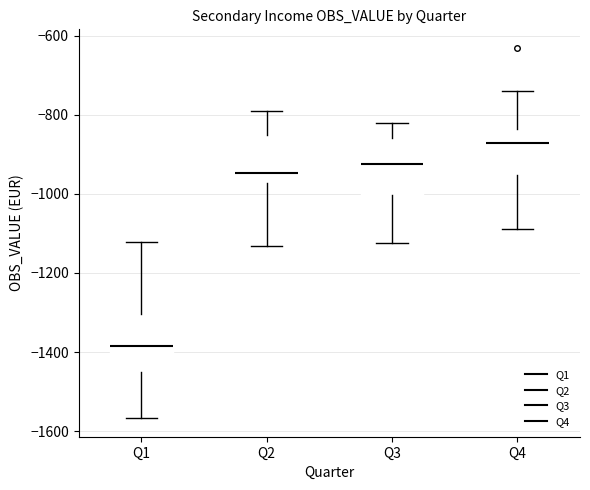

Where does the upper whisker of the box for Q1 end on the y-axis? The values are not printed on the chart, so give them approximately, as read against the axis.

-1120